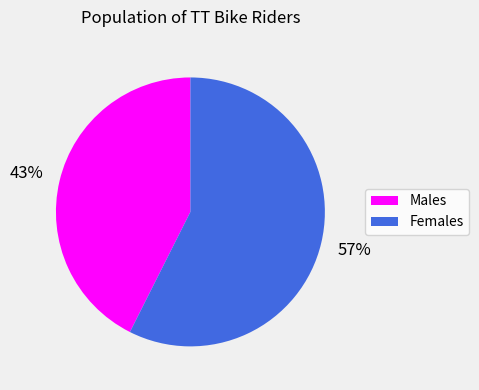

Does any single category account for the majority?

Yes